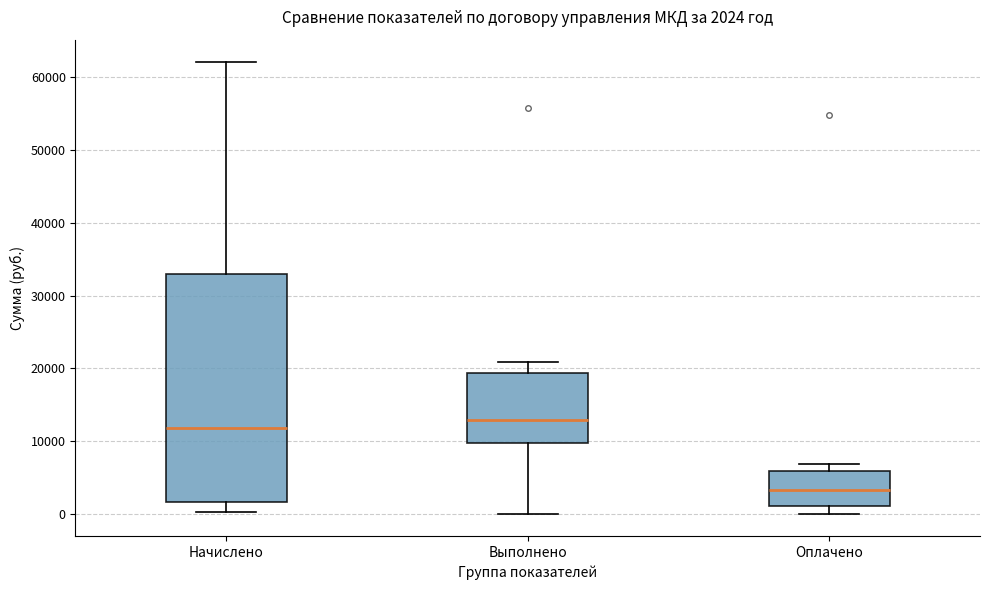

Which box is the tallest, from its lower edge to its upper edge?

Начислено